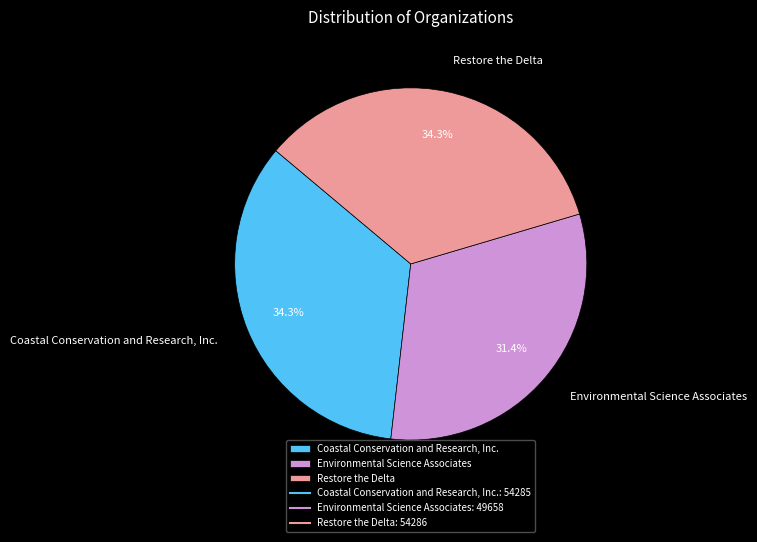

Which slice is the smallest?

Environmental Science Associates